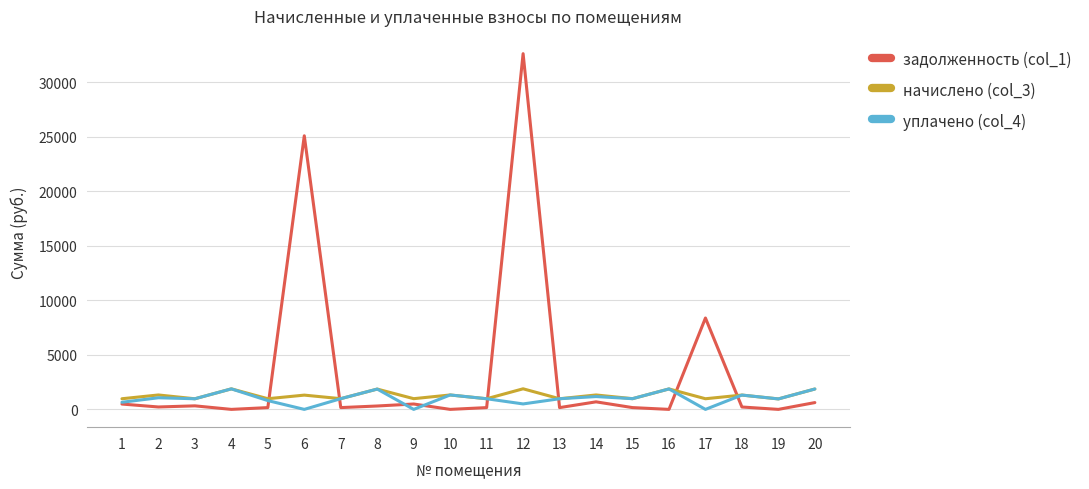

The value of уплачено (col_4) at 10 is 1322.9. True or false?

True